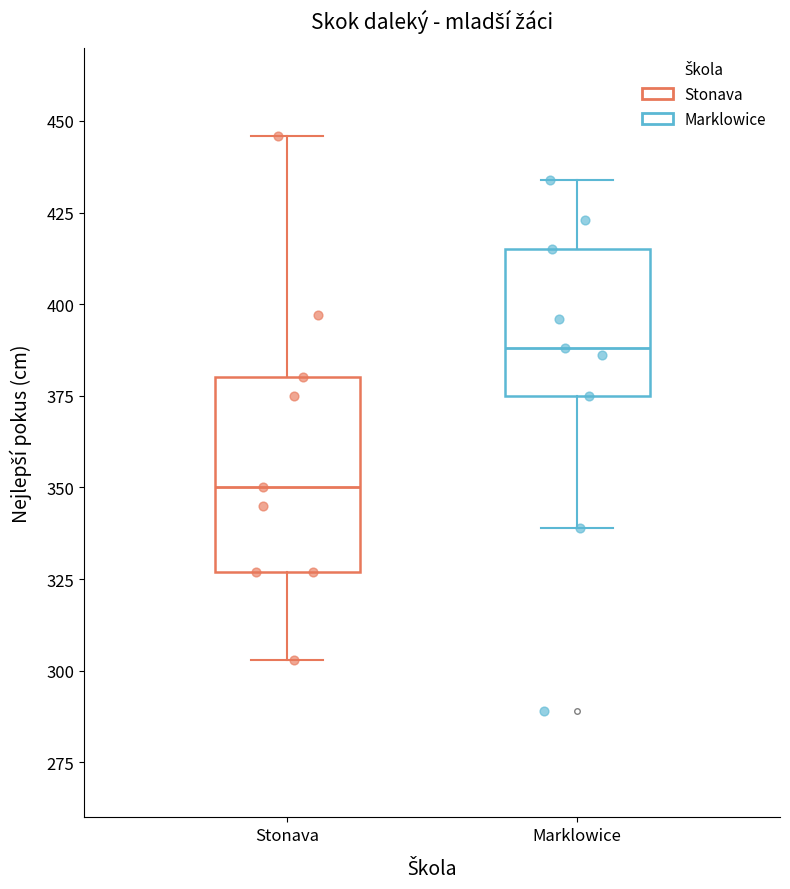

Where does the median line of the box for Stonava sit on the y-axis? The values are not printed on the chart, so give them approximately, as read against the axis.

350